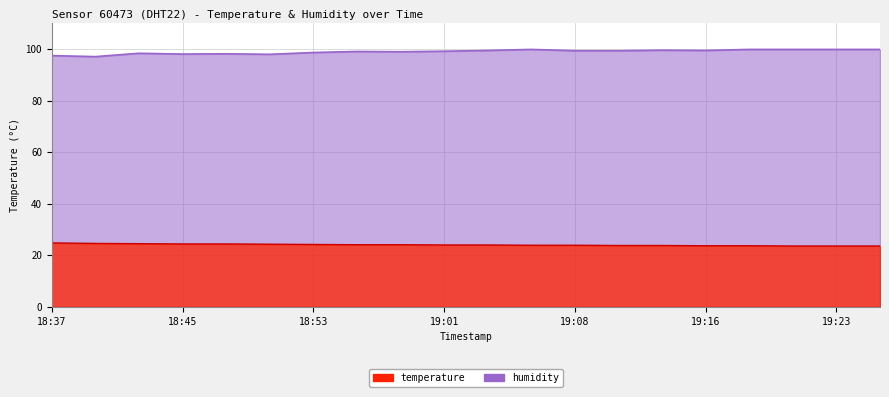

What is the difference between the highest and lowest values at 18:45?

73.7